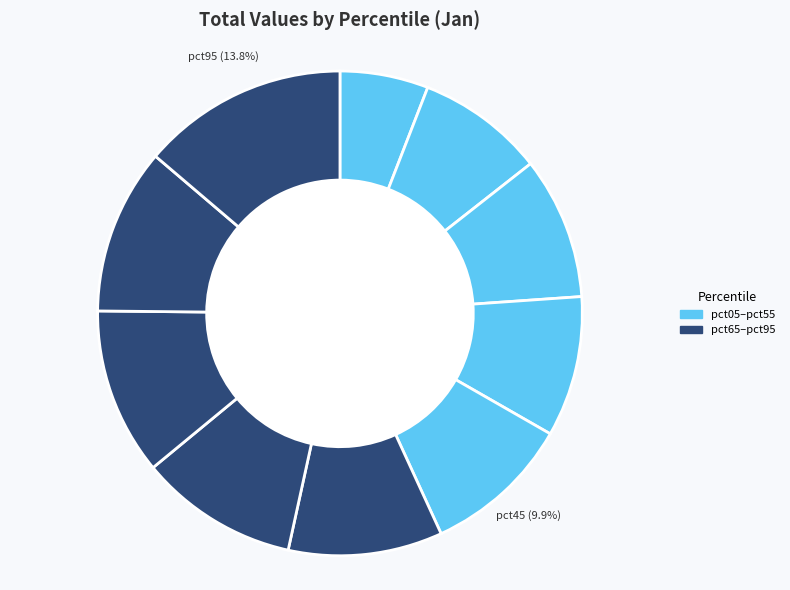

How many segments does this pie chart have?

10